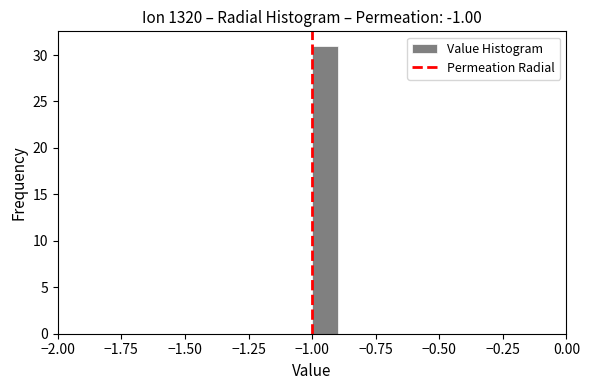

Around what value on the x-axis is the tallest bar? Give the approximate position of its centre, as read against the axis.

-0.95